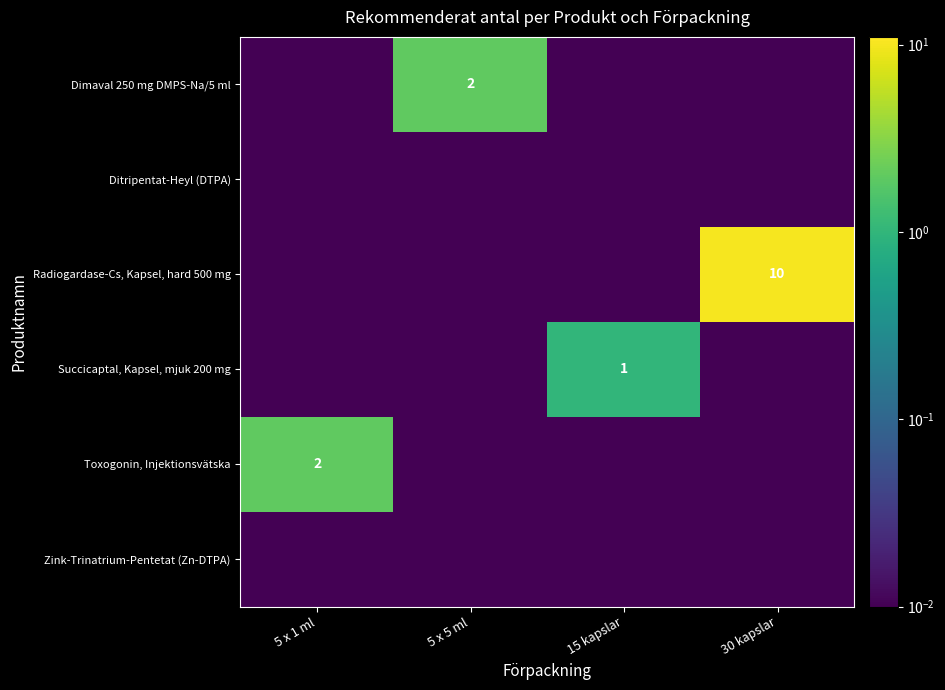

What is the difference between the highest and lowest values at 30 kapslar?

10.0